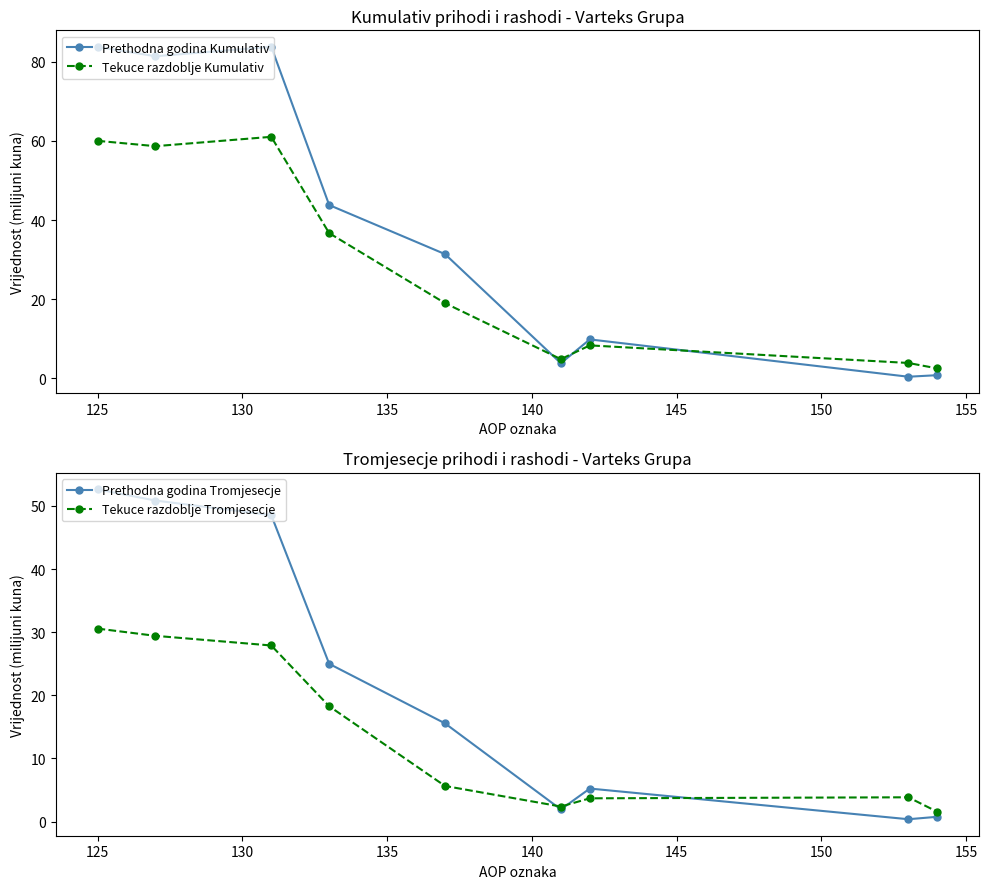

In Tekuce razdoblje Kumulativ, how many points are higher than both neighbors (excluding endpoints)?

2